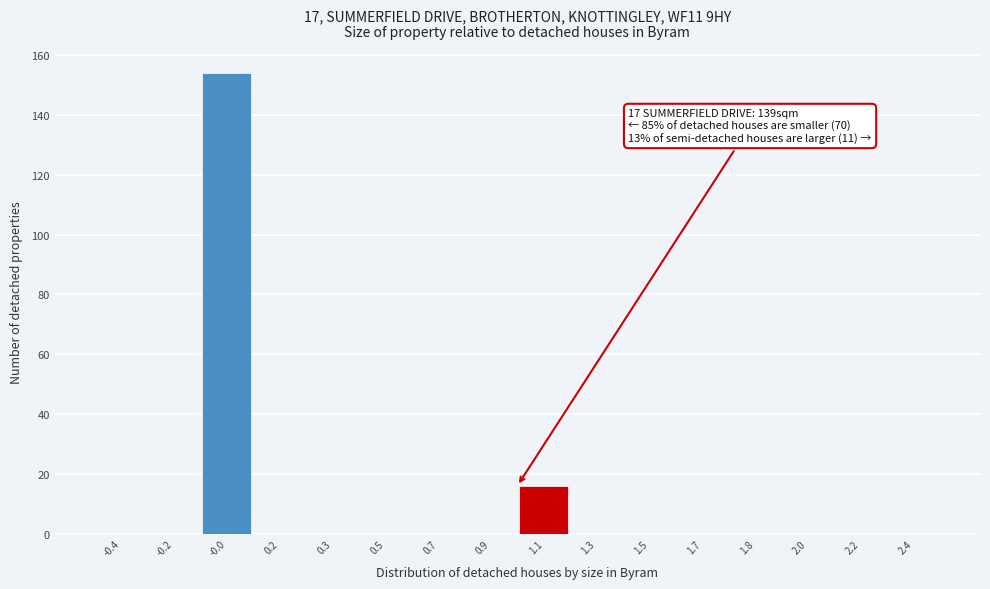

Reading left to right, transcribe all the data shown in this chart.

-0.4=0	-0.2=0	-0.0=154	0.2=0	0.3=0	0.5=0	0.7=0	0.9=0	1.1=16	1.3=0	1.5=0	1.7=0	1.8=0	2.0=0	2.2=0	2.4=0